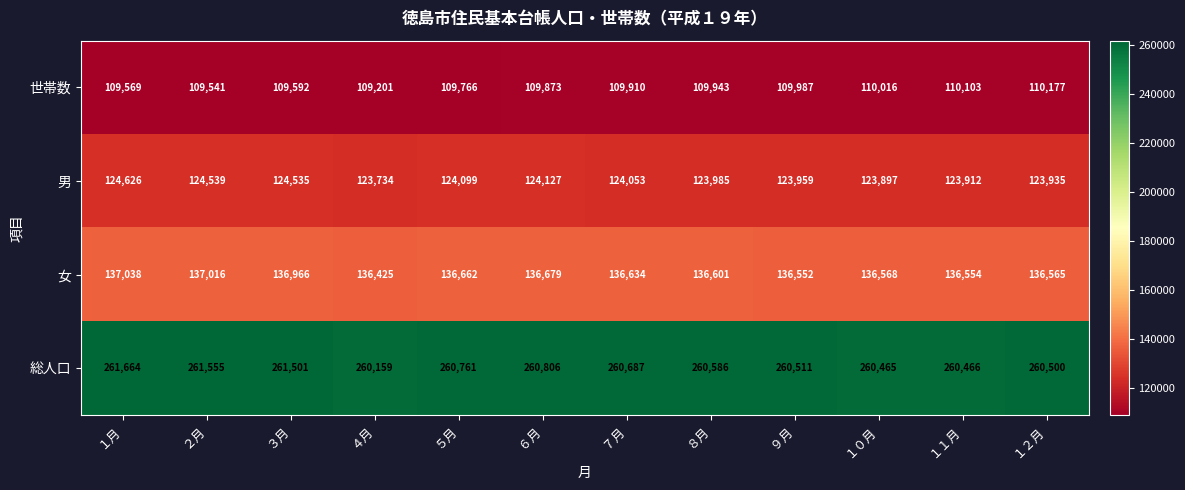

What is the sum of all 女 values?

1640260